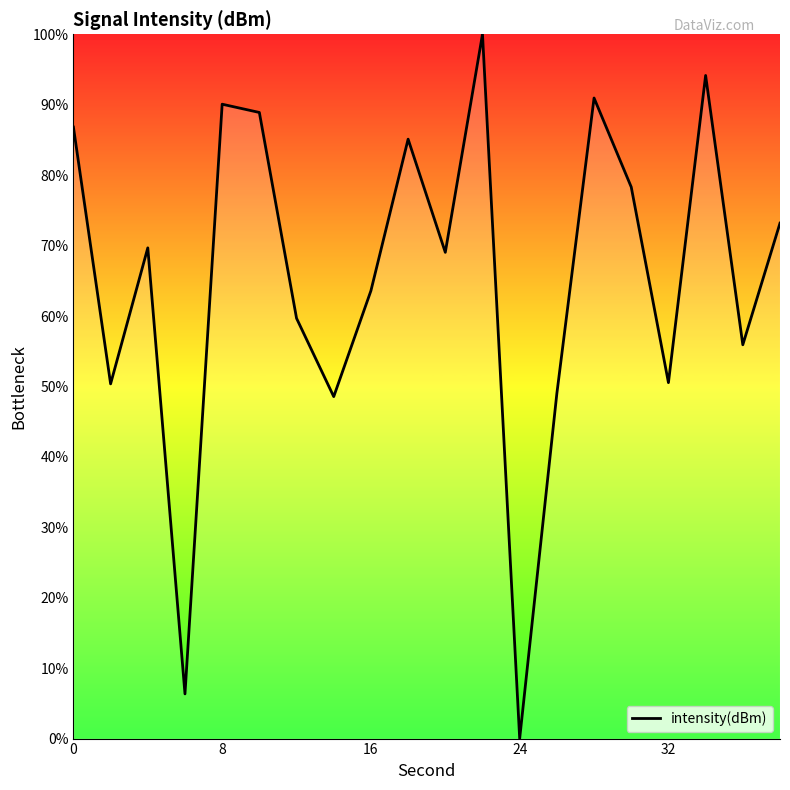

What is the greatest value displayed?

100.0